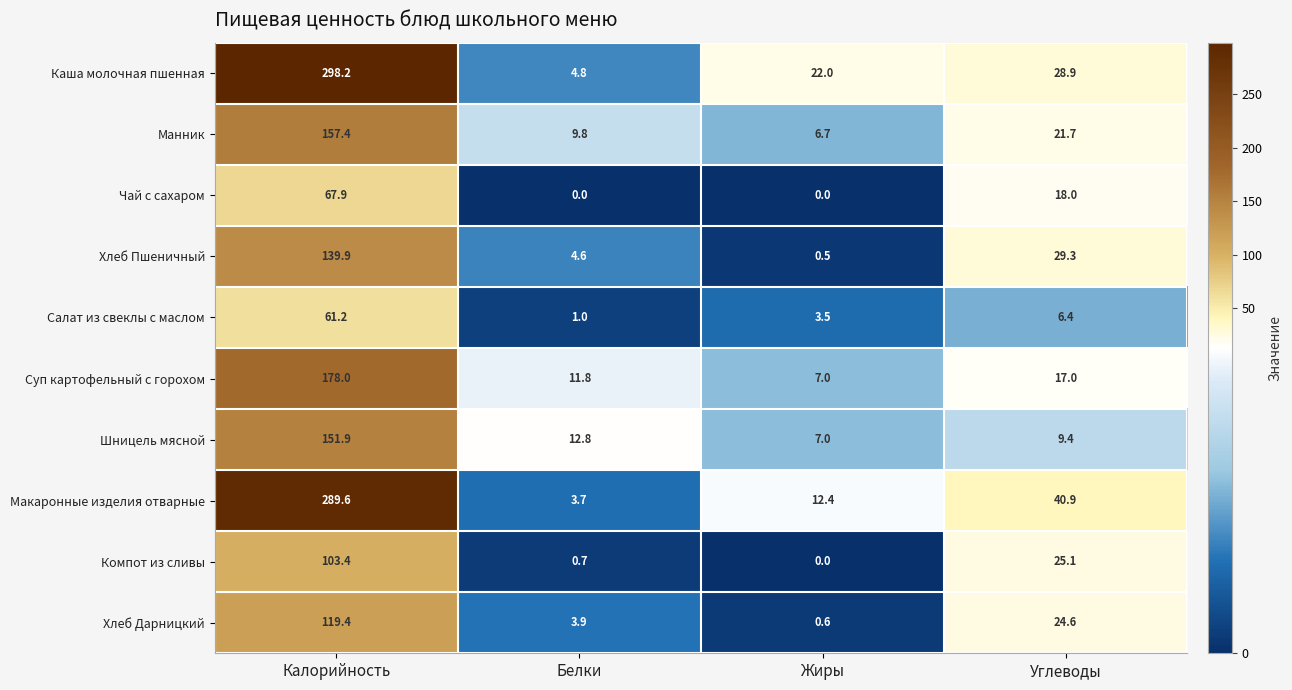

What is the sum of the Каша молочная пшенная values at Жиры and Углеводы?

50.9